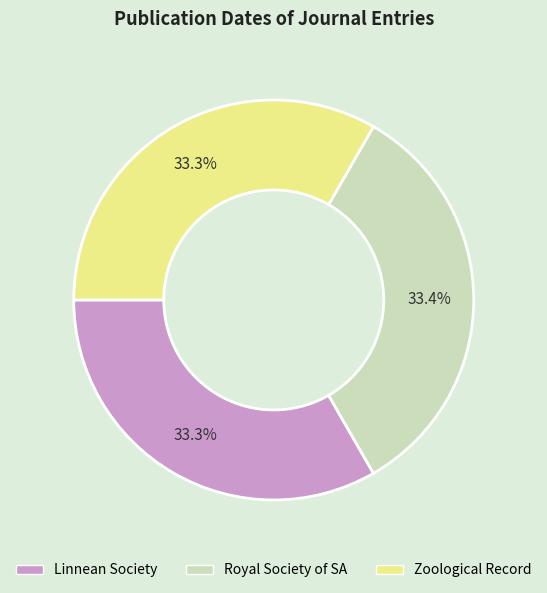

How many slices are in this pie chart?

3